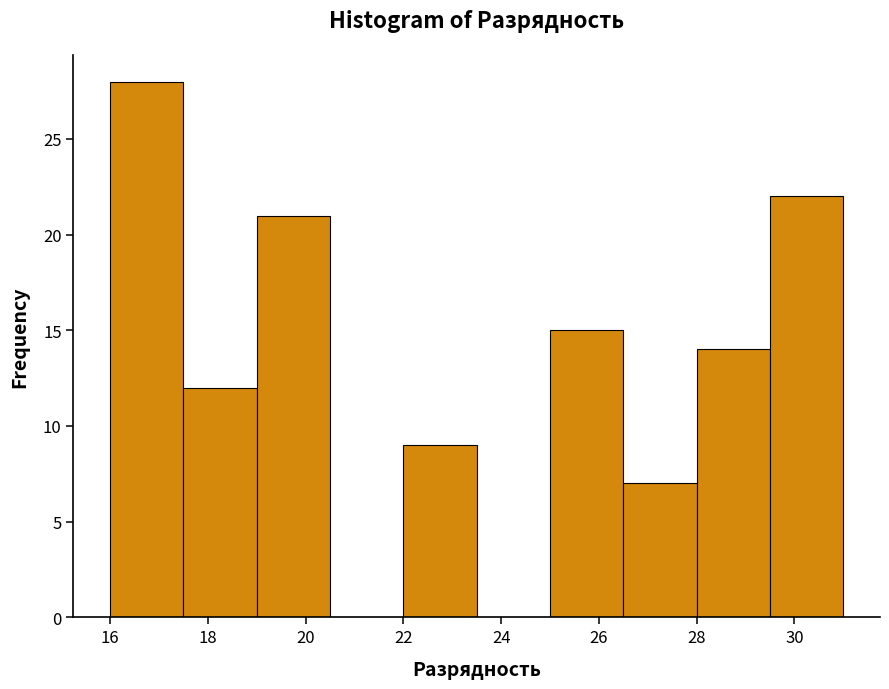

What is the height of the bar covering 25.0 to 26.5 on the x-axis? Neither the bar edges nor the heights are printed on the chart, so give them approximately, as read against the axes.

15